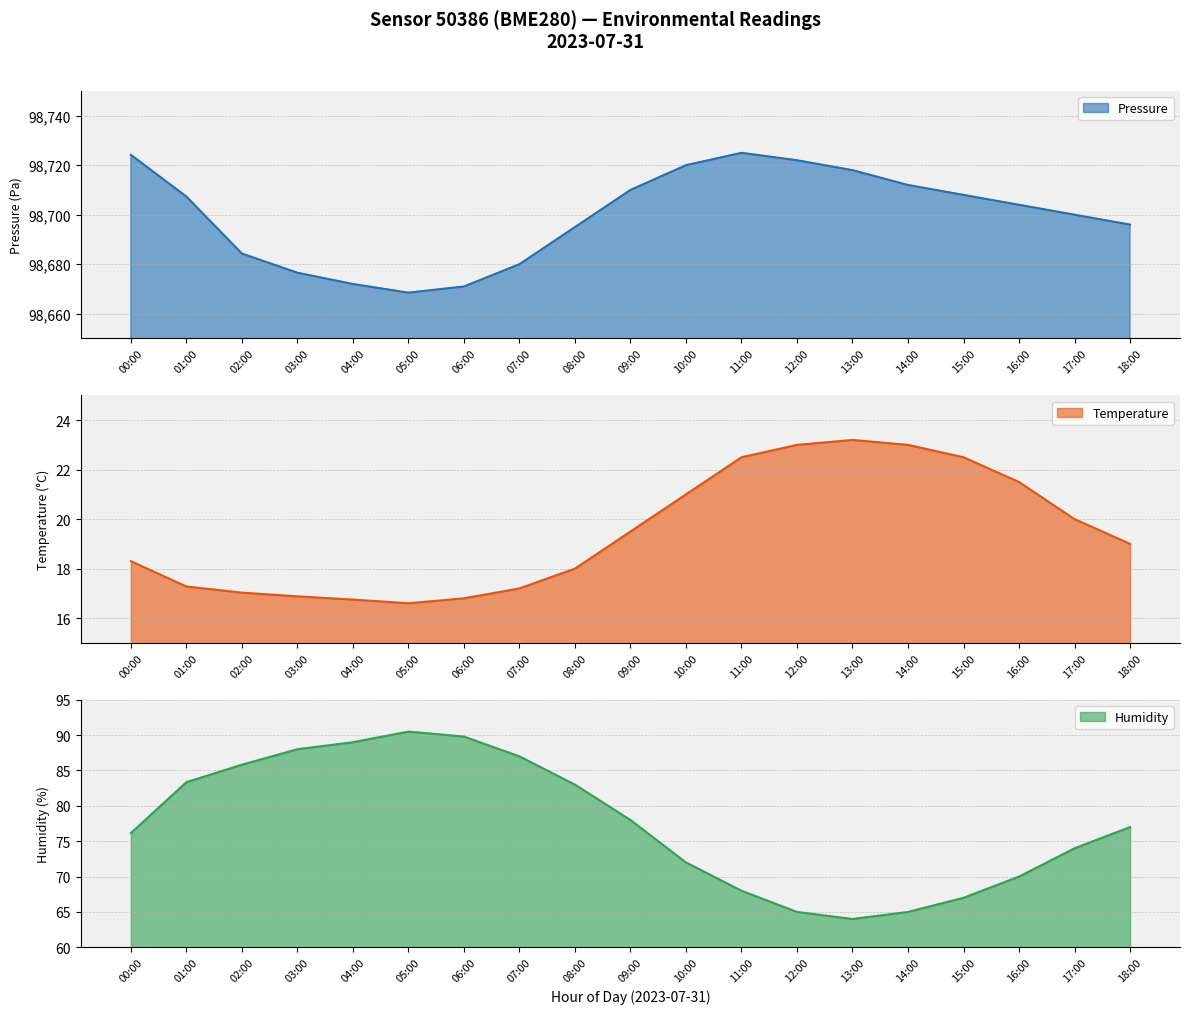

What is the difference between the maximum and second lowest values in the temperature series?

6.4